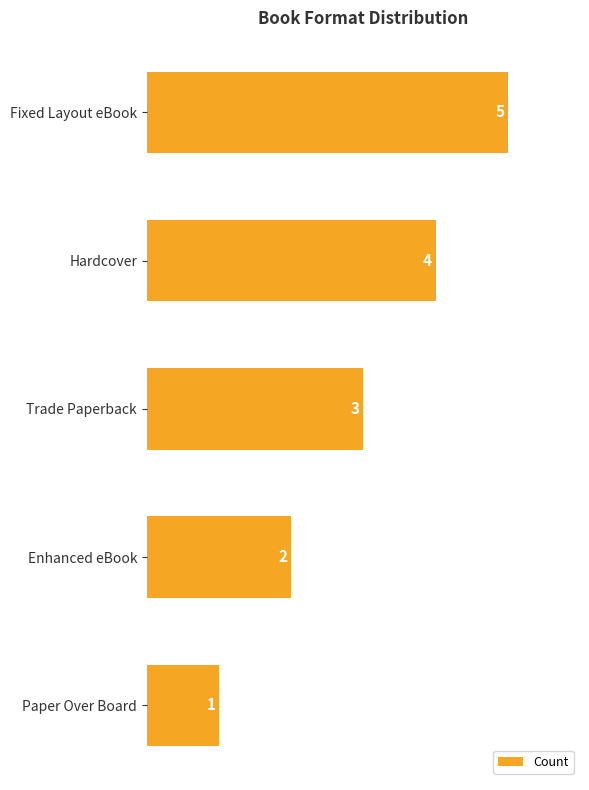

True or false: the data shows 5 at Fixed Layout eBook.

True